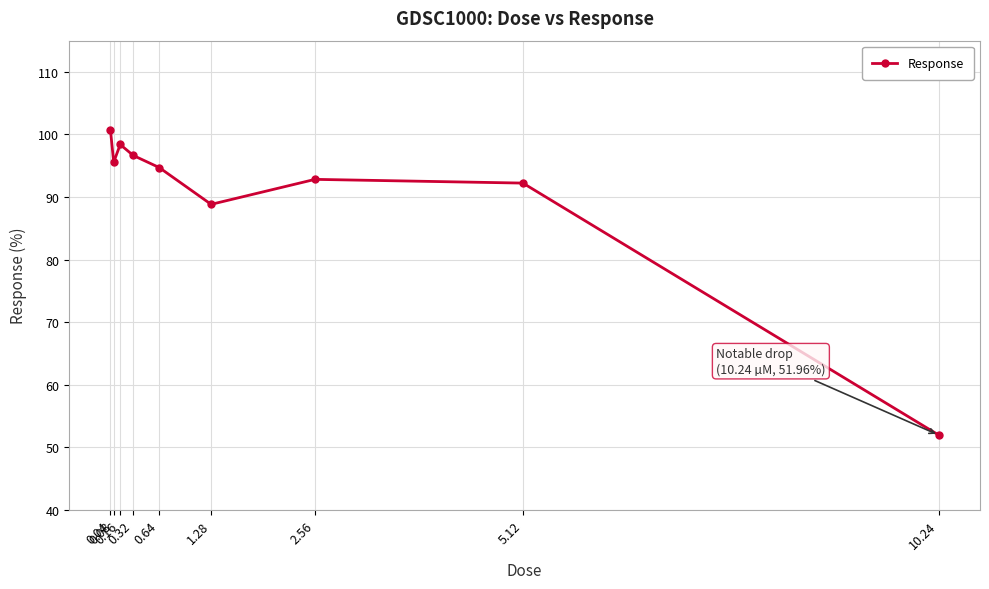

What is the change in value from 0.32 to 0.64?

-1.9